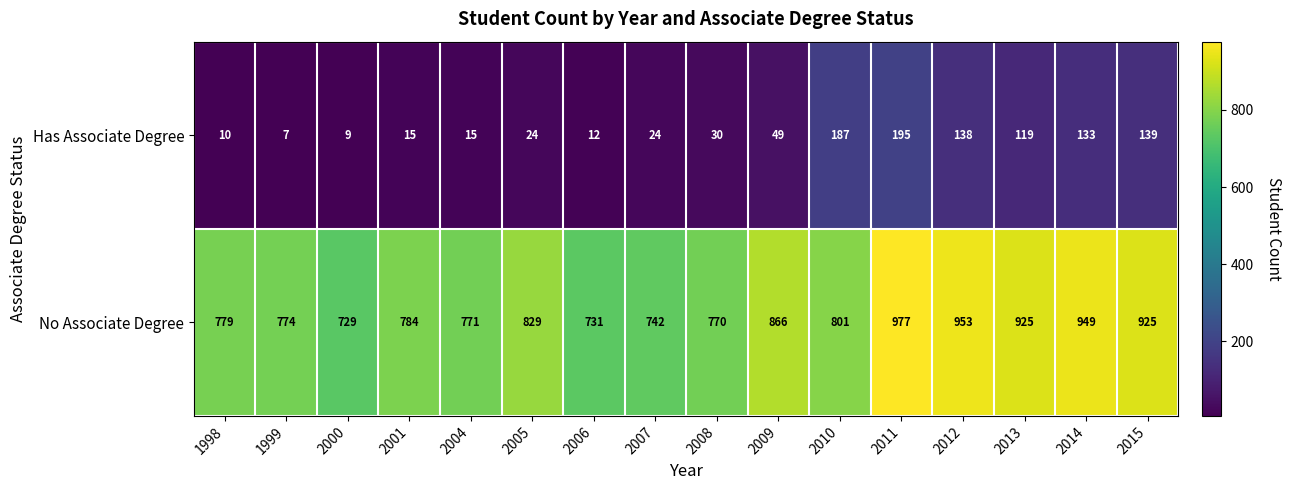

At which category does the chart reach its minimum across all series?

1999